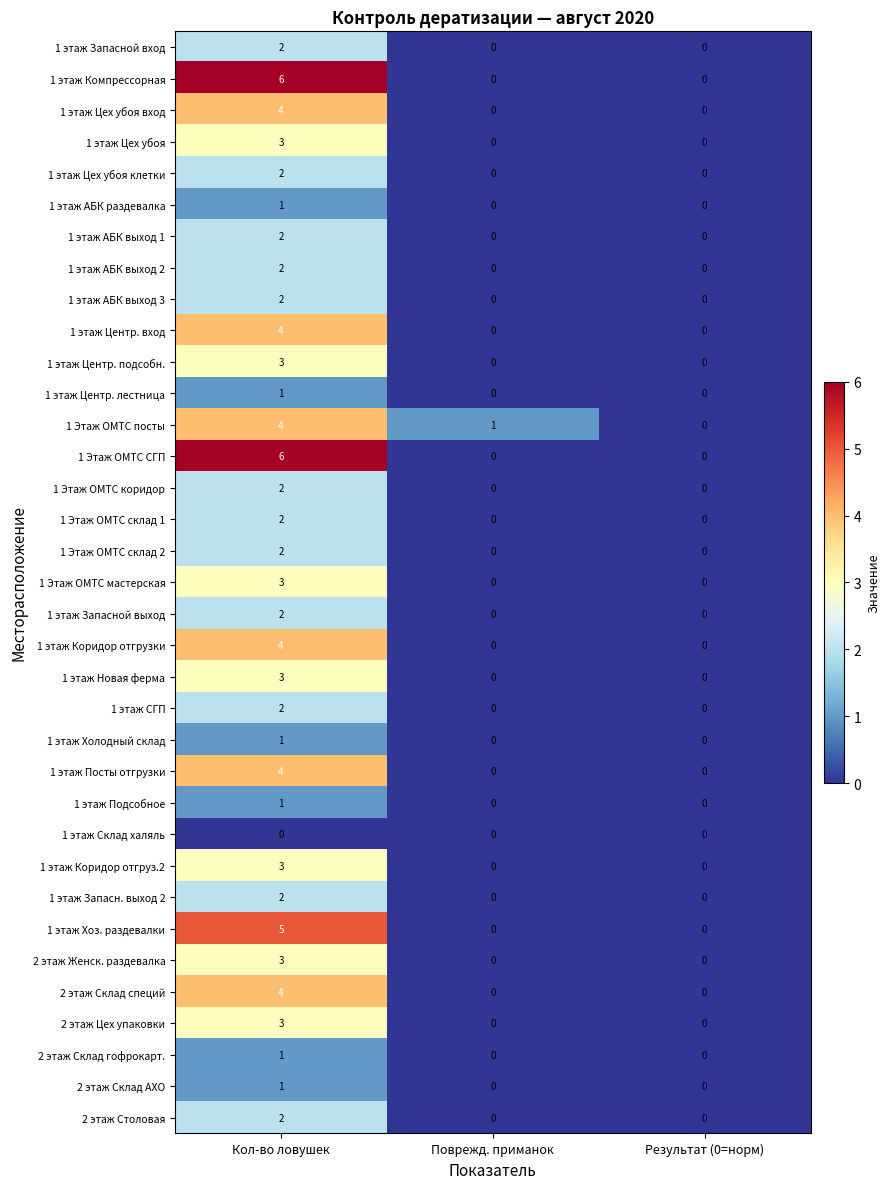

Is the value of 1 этаж АБК выход 1 at Кол-во ловушек greater than the value of 1 этаж АБК выход 3 at Результат (0=норм)?

Yes